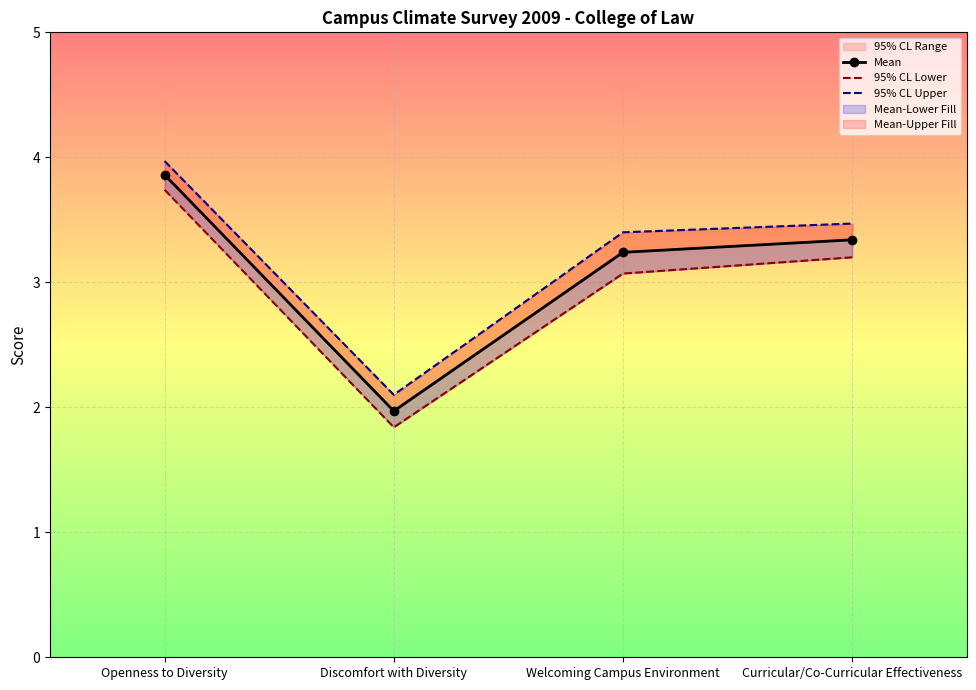

Count the number of categories in the chart.

4